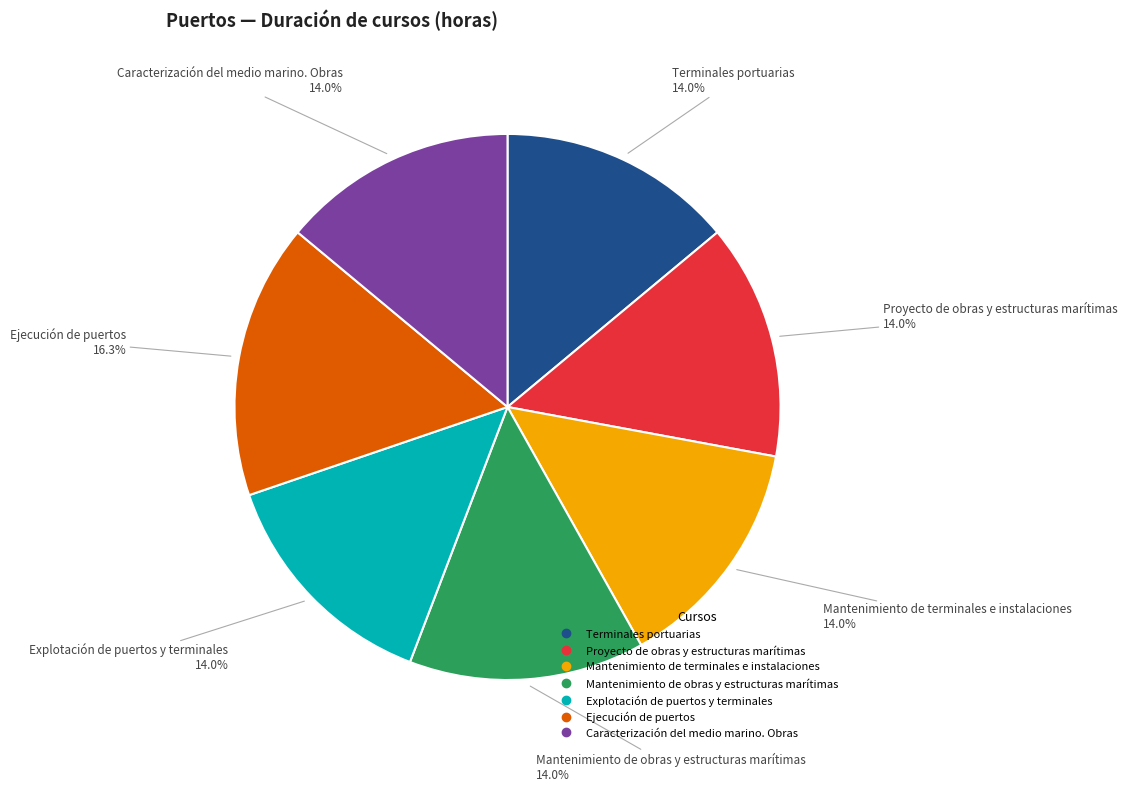

To the nearest percent, what percentage of the pie is Proyecto de obras y estructuras marítimas?

14%